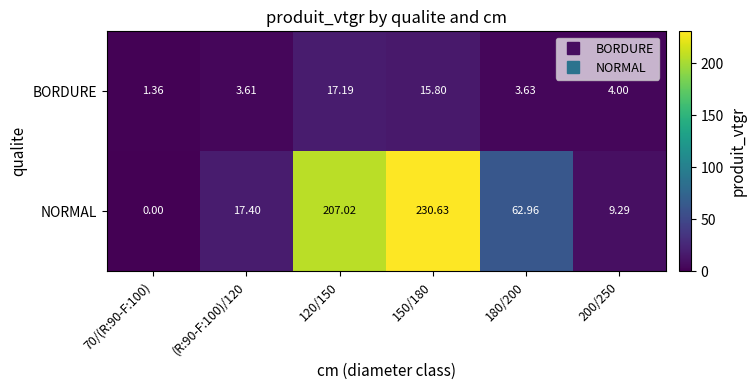

List the series in order of their overall mean, lowest first.

BORDURE, NORMAL